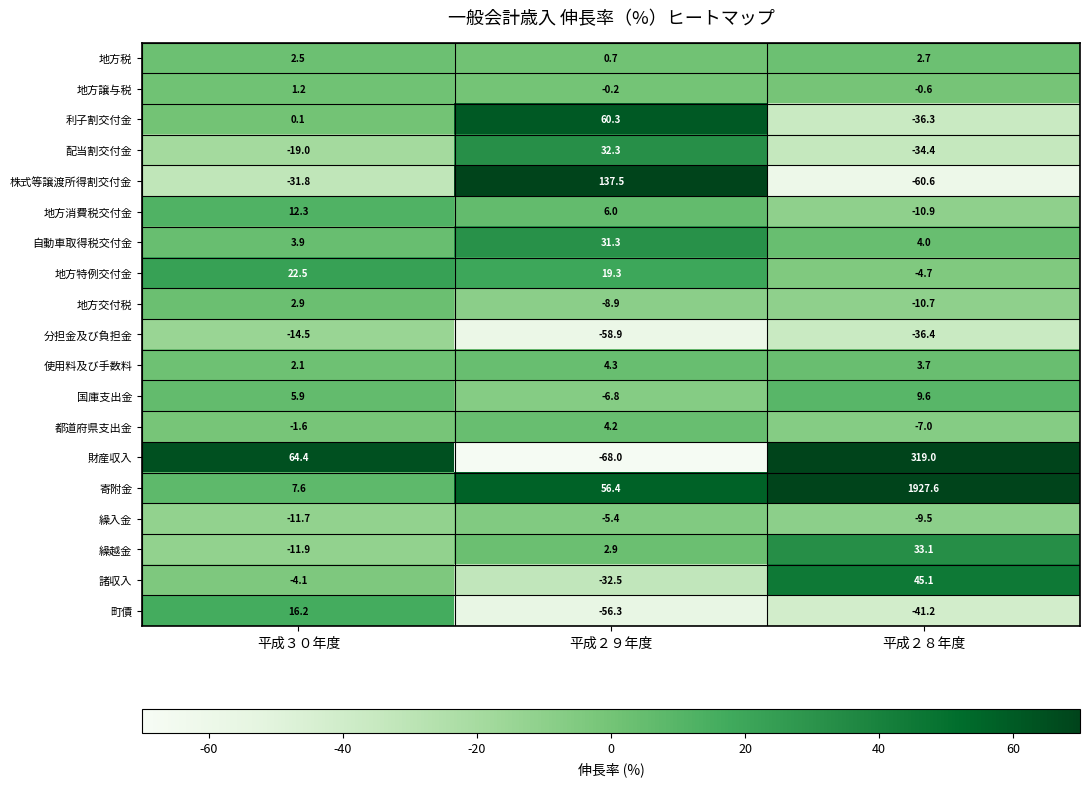

What value does the 町債 series have at 平成３０年度?

16.2